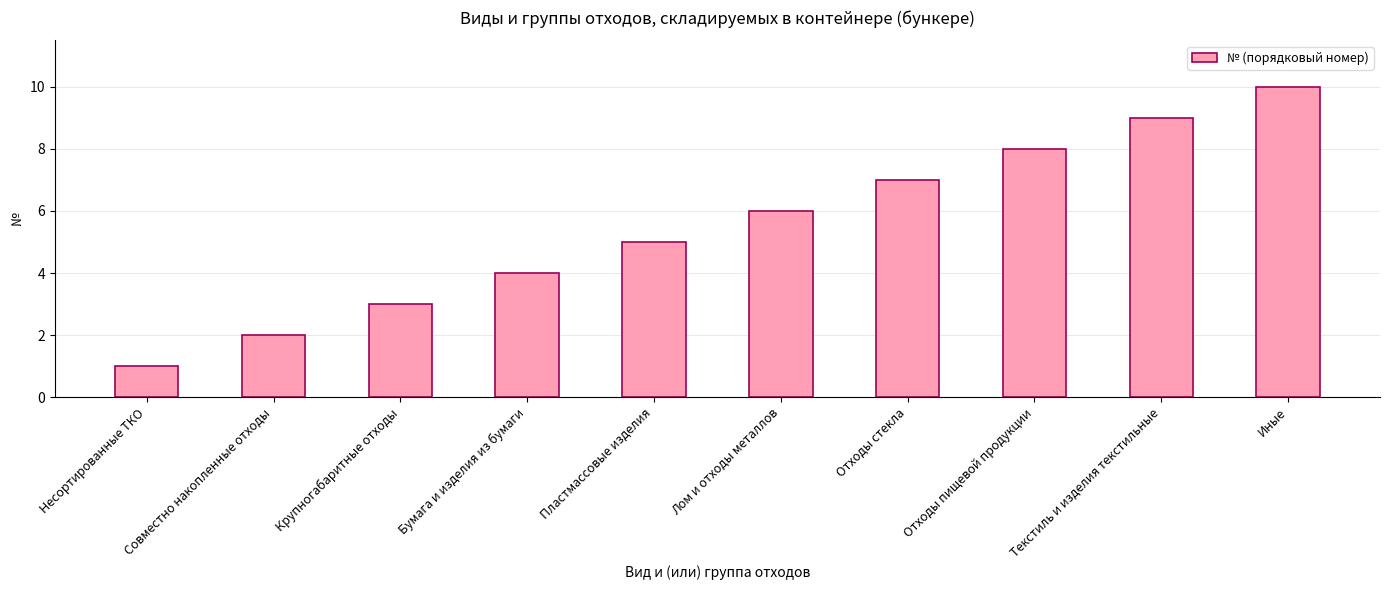

Approximately how many times larger is the value at Лом и отходы металлов compared to Несортированные ТКО?

6.0